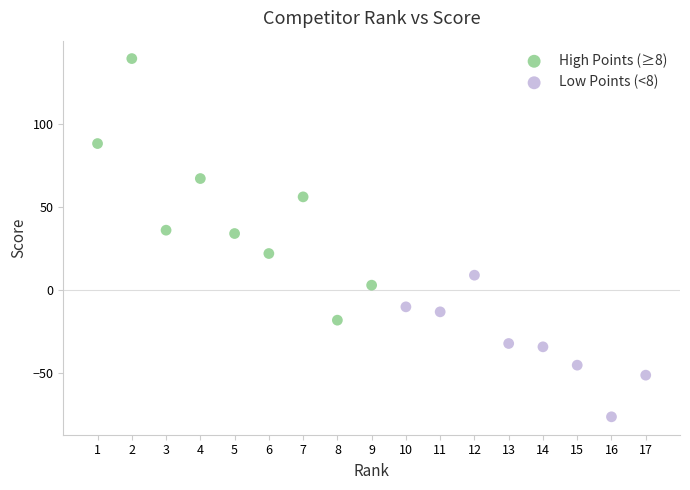

Which series contains the lowest Y value?

Low Points (<8)